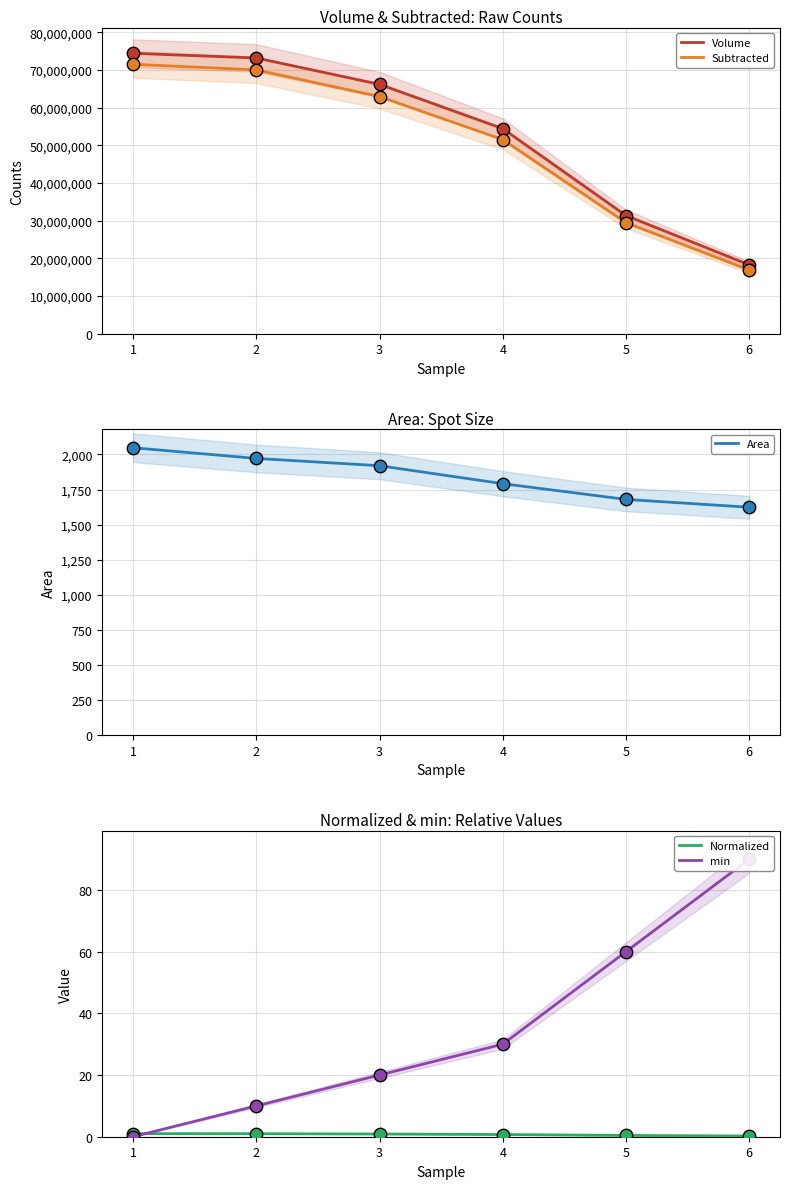

Is the value of Volume at 6 greater than the value of Area at 6?

Yes